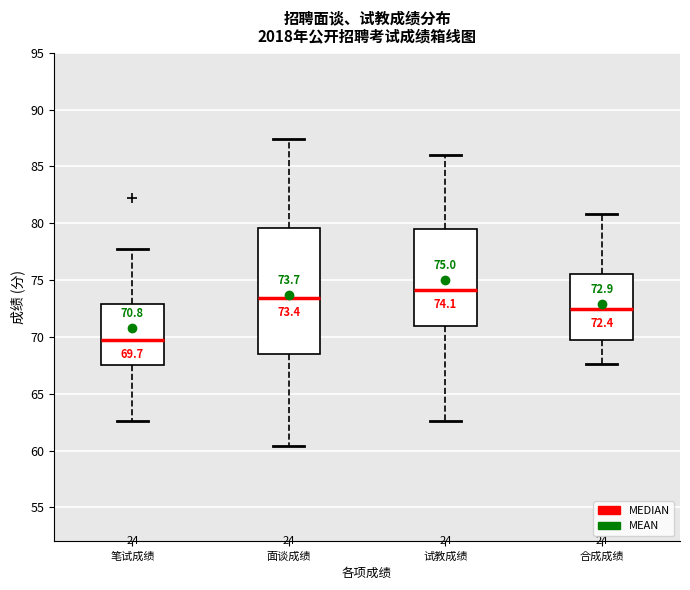

Which box is the tallest, from its lower edge to its upper edge?

面谈成绩